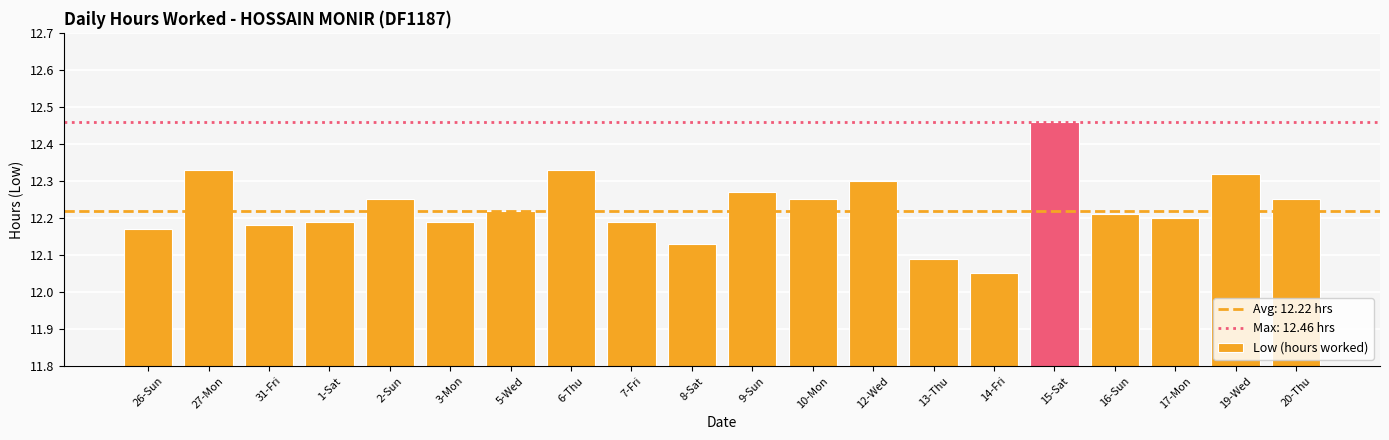

The value at 16-Sun is 12.2. True or false?

True